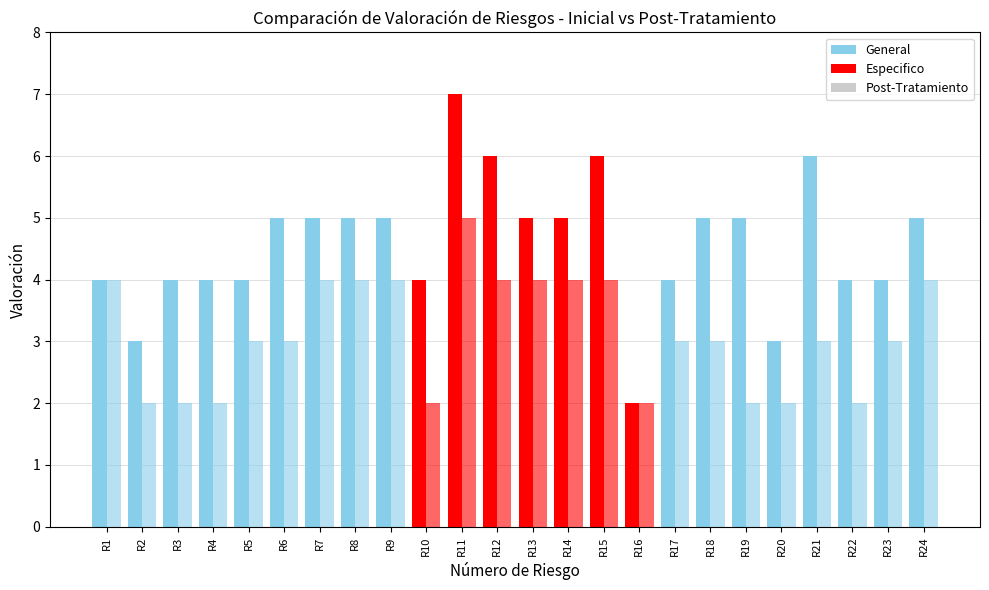

How many categories are shown in the chart?

24